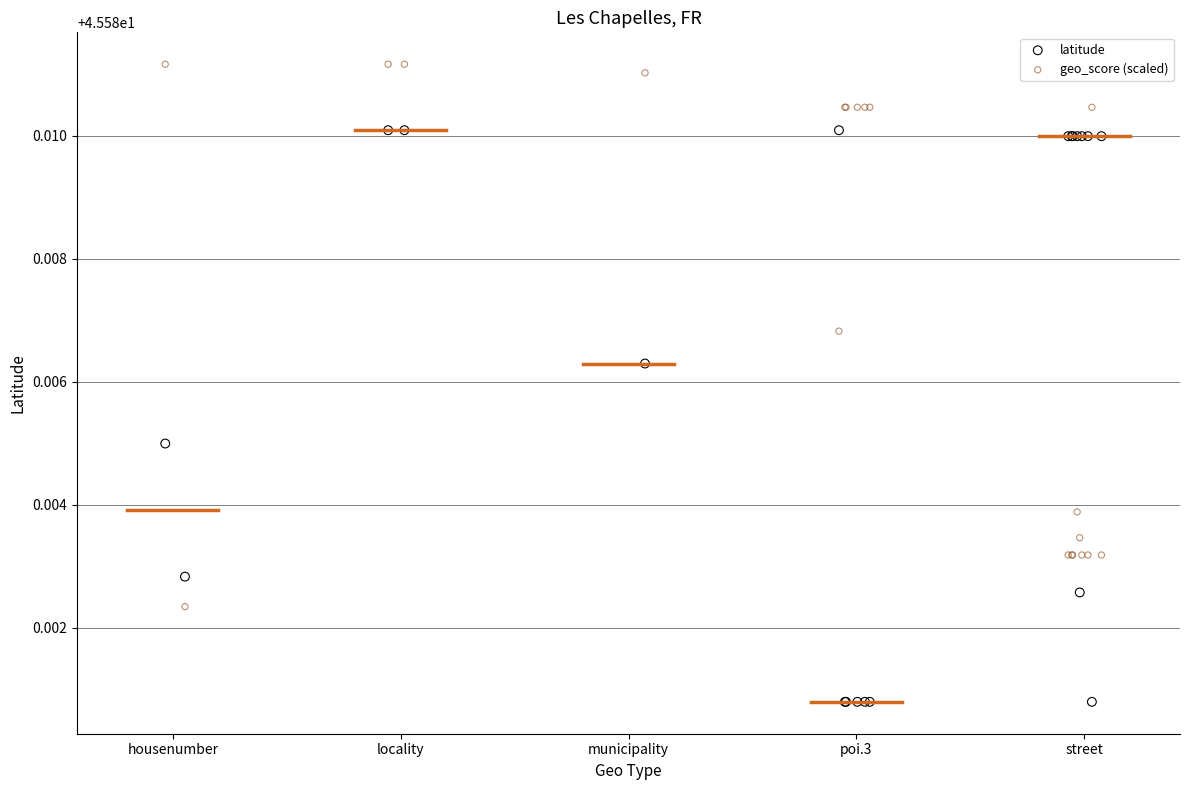

What are all the series names shown in the legend?

latitude, geo_score (scaled)